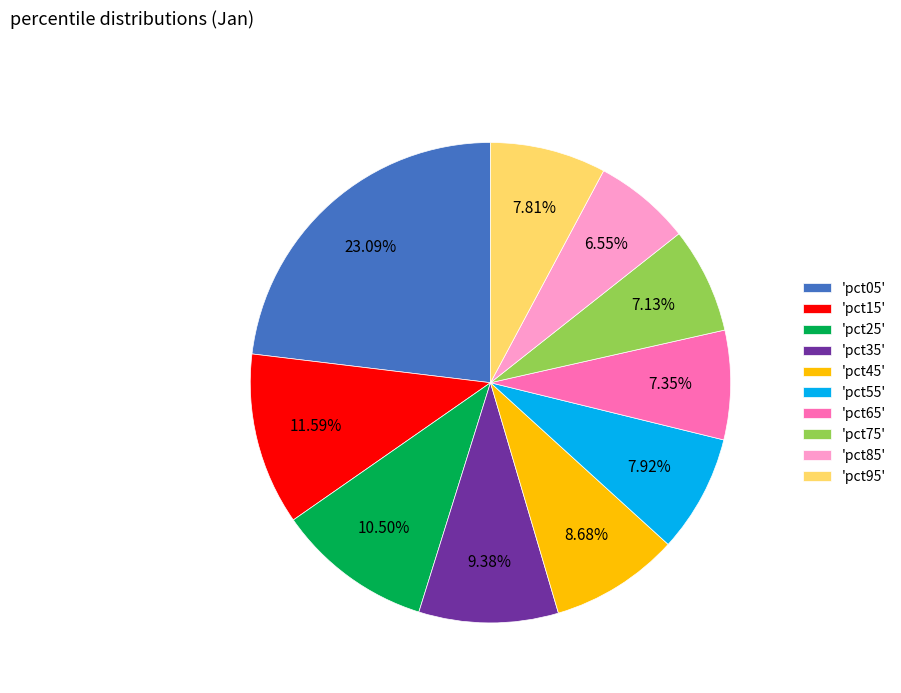

Does 'pct85' represent more than half of the total?

No